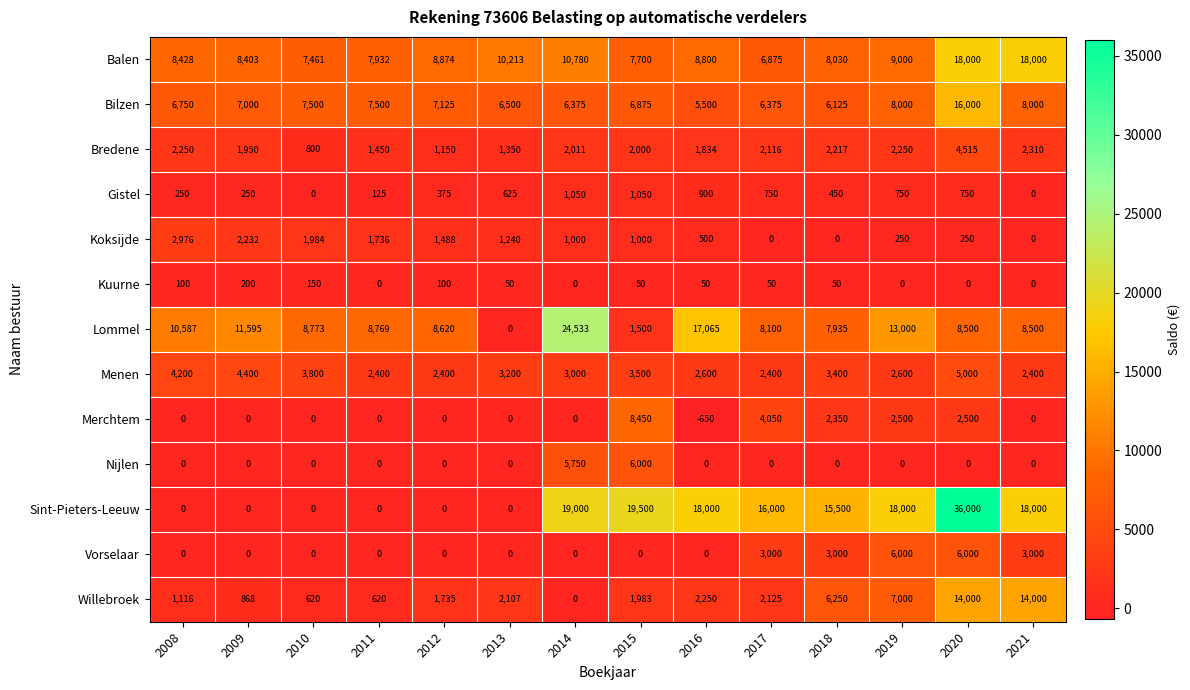

Where is Lommel nearest to the value 12266?

2009